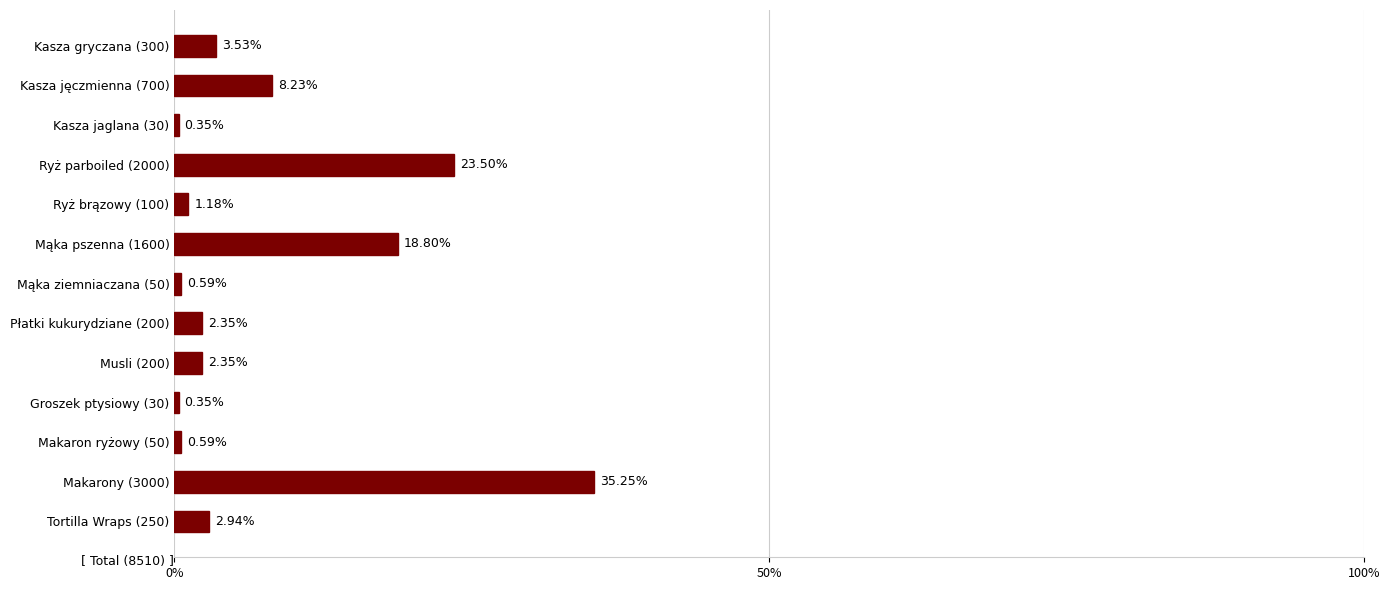

What is the sum of all values?

100.0